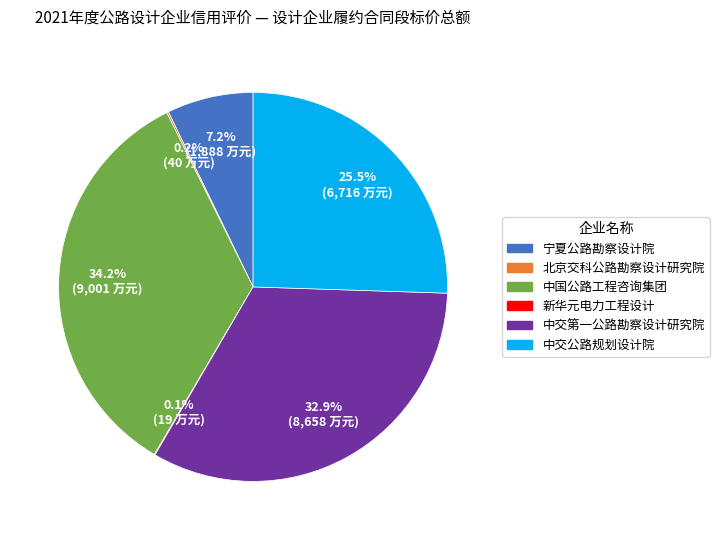

Approximately how many times larger is the value at 中交第一公路勘察设计研究院 compared to 宁夏公路勘察设计院?

4.6